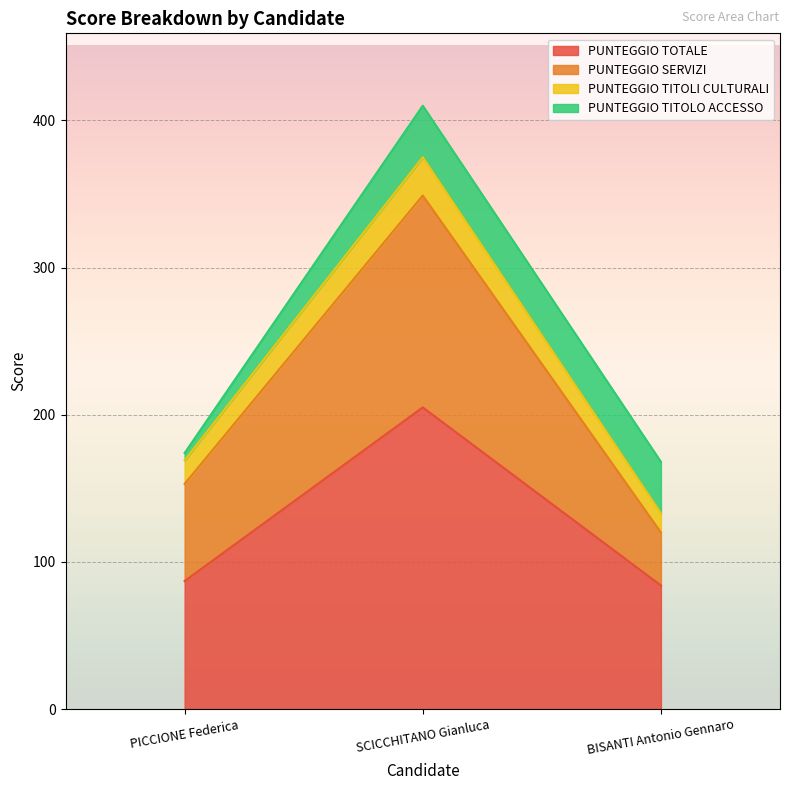

What is the lowest value of the PUNTEGGIO TOTALE series?

84